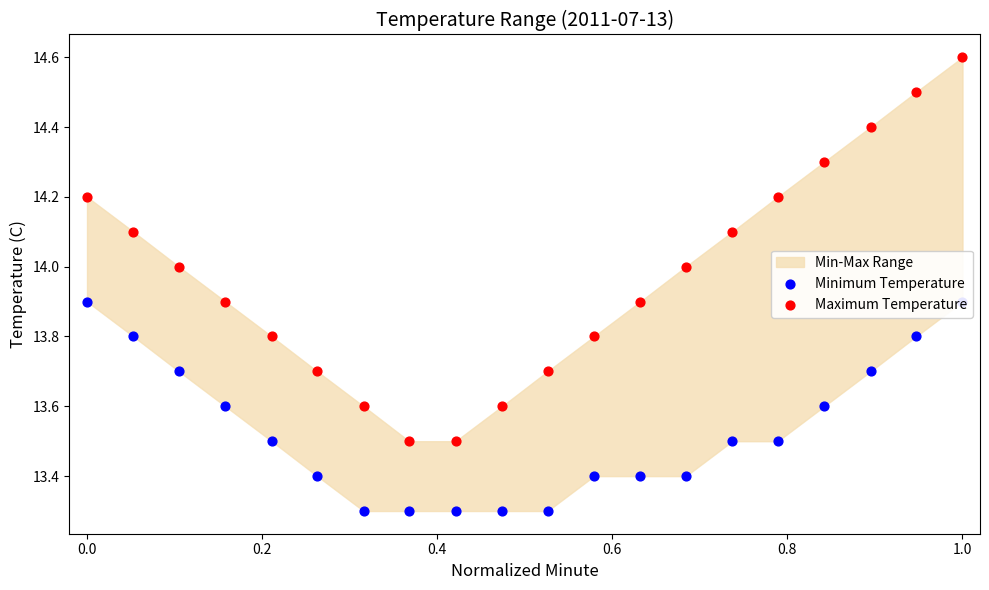

Is the value of Maximum Temperature at 14 greater than the value of Minimum Temperature at 17?

Yes